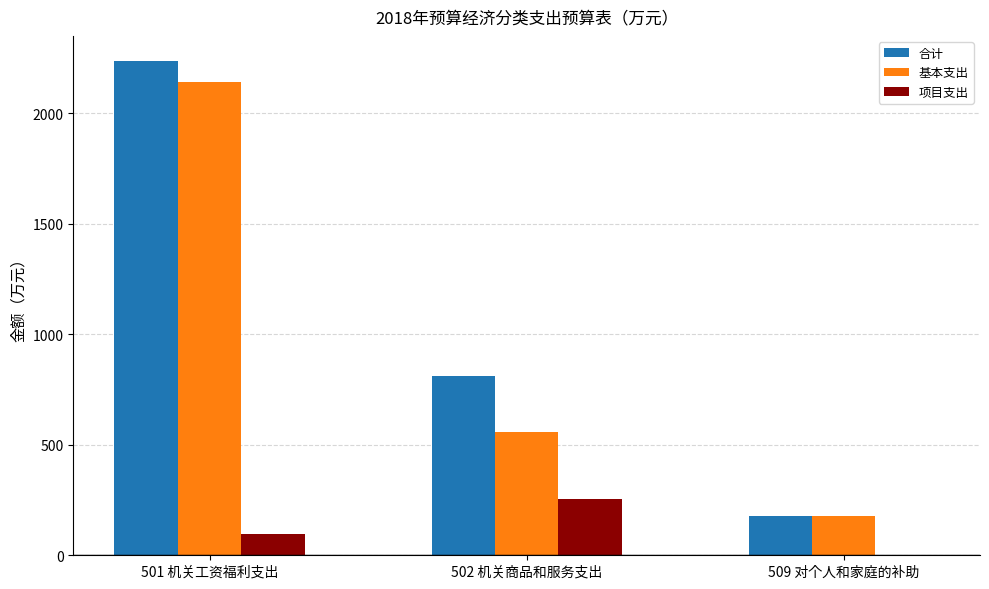

What is the difference between the 合计 values at 501 机关工资福利支出 and 509 对个人和家庭的补助?

2061.7